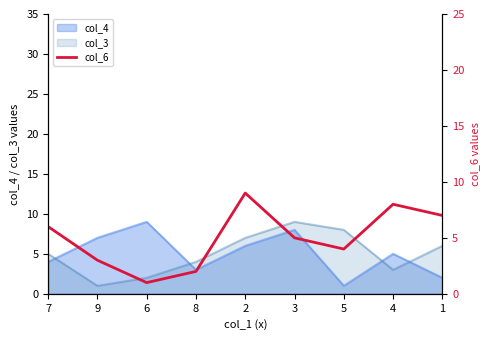

What is the smallest value displayed?

1